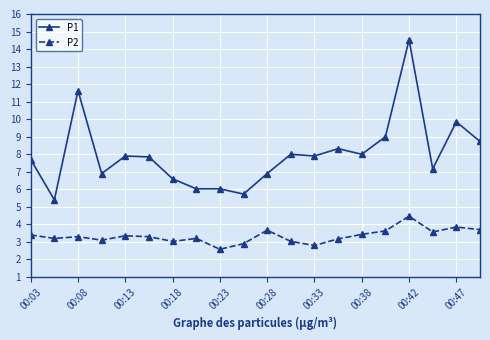

Which series has the largest range (max minus min)?

P1